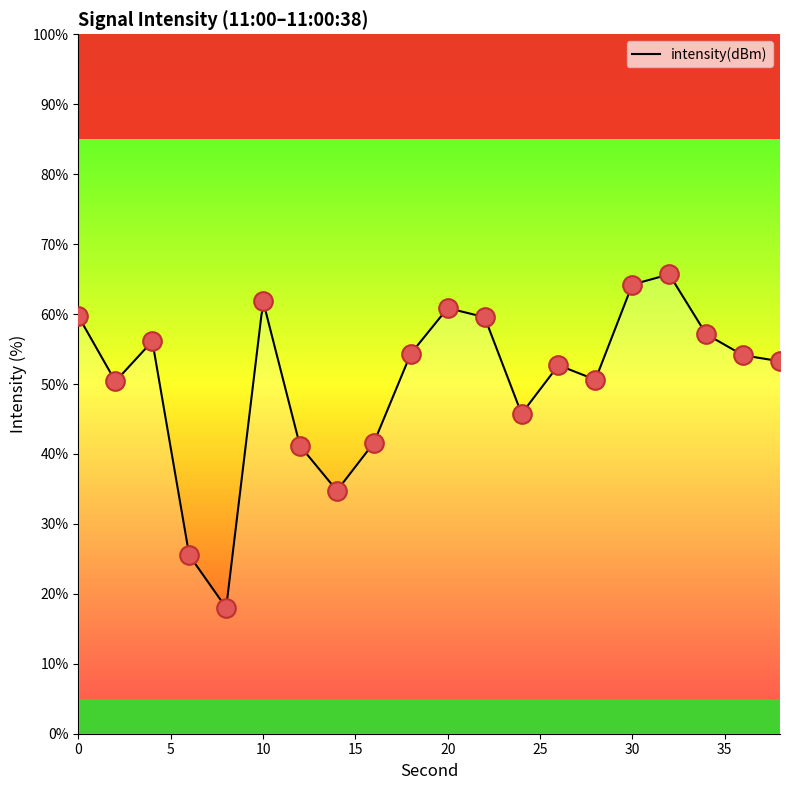

What is the ratio of the value at 14 to the value at 4?

0.6